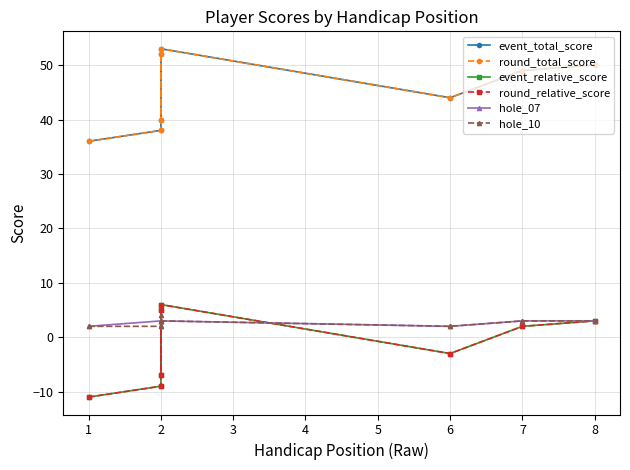

What is the greatest value displayed?

53